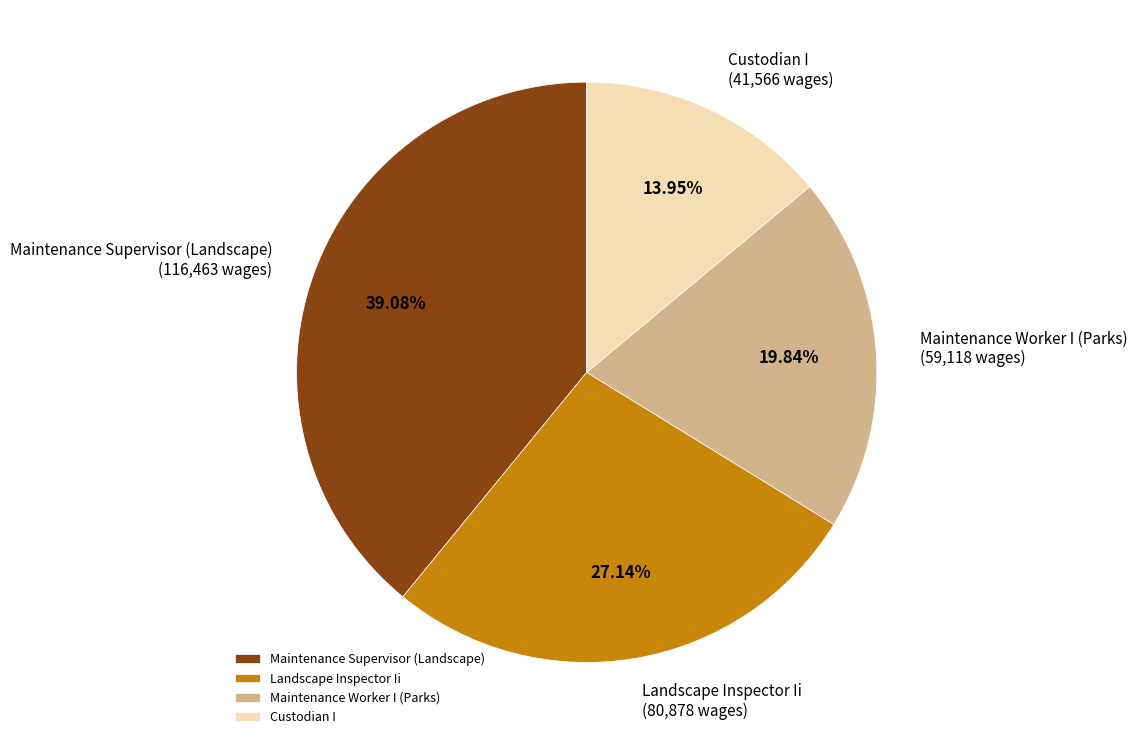

Approximately how many times larger is the value at Custodian I compared to Maintenance Supervisor (Landscape)?

0.4